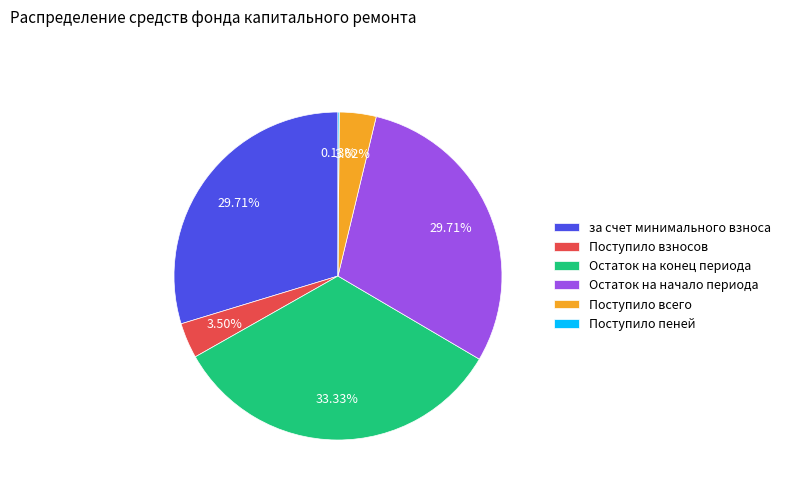

What is the ratio of the value at Остаток на начало периода to the value at Поступило взносов?

8.5